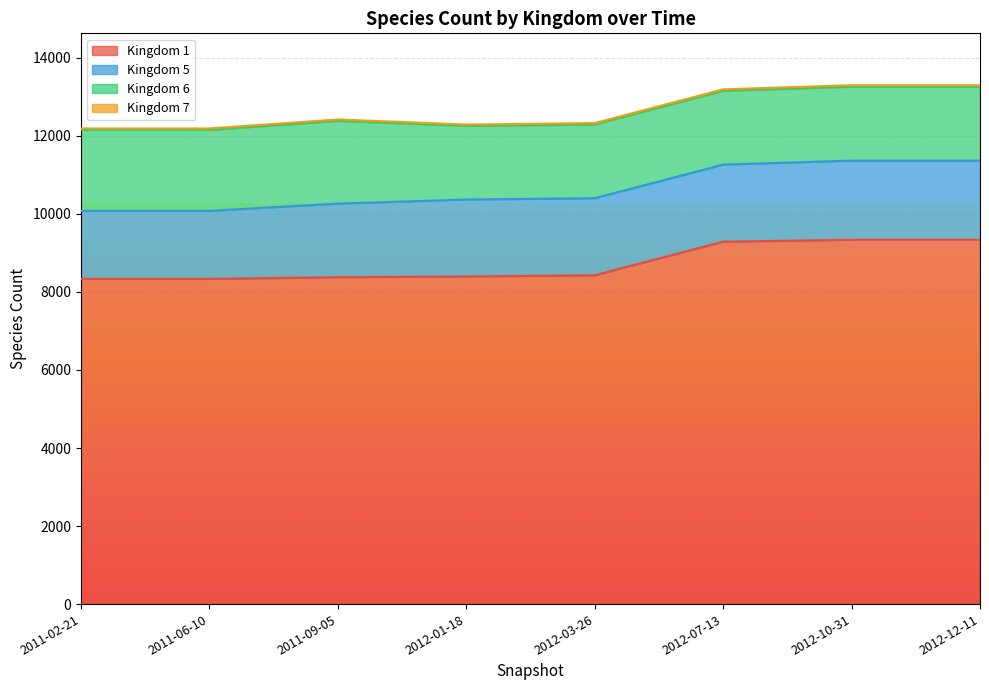

Reading left to right, extract all data points from this chart.

1: 8336	8336	8379	8398	8429	9289	9339	9339
5: 1743	1743	1886	1971	1975	1975	2028	2028
6: 2076	2076	2121	1888	1889	1894	1895	1895
7: 36	36	35	34	35	35	37	37